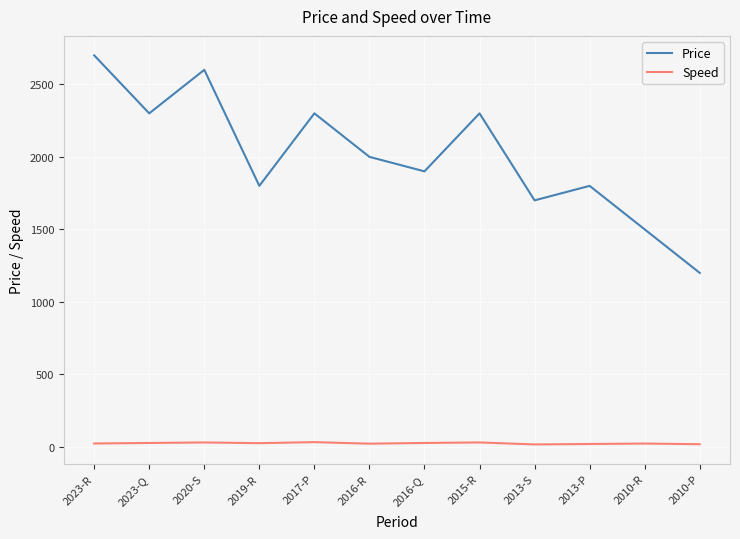

Does the chart have visible grid lines?

Yes